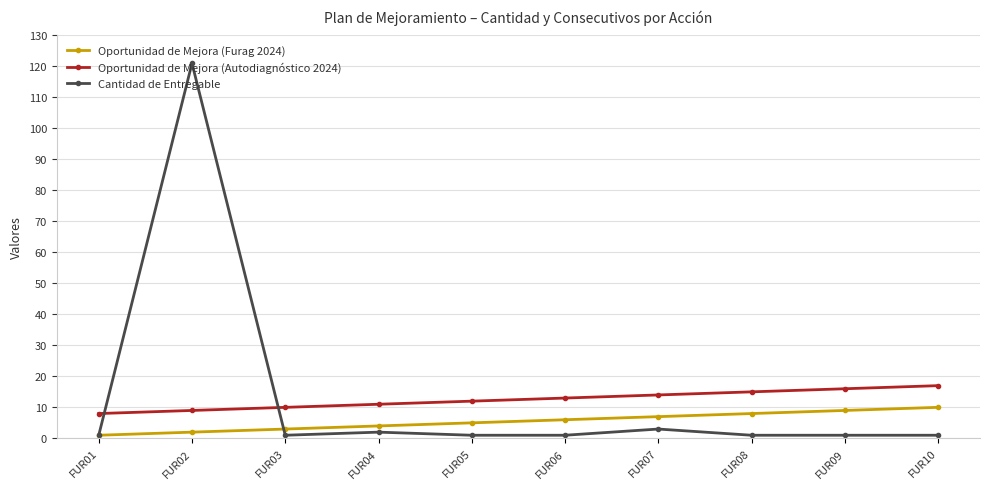

What is the difference between the Cantidad de Entregable values at FUR03 and FUR02?

120